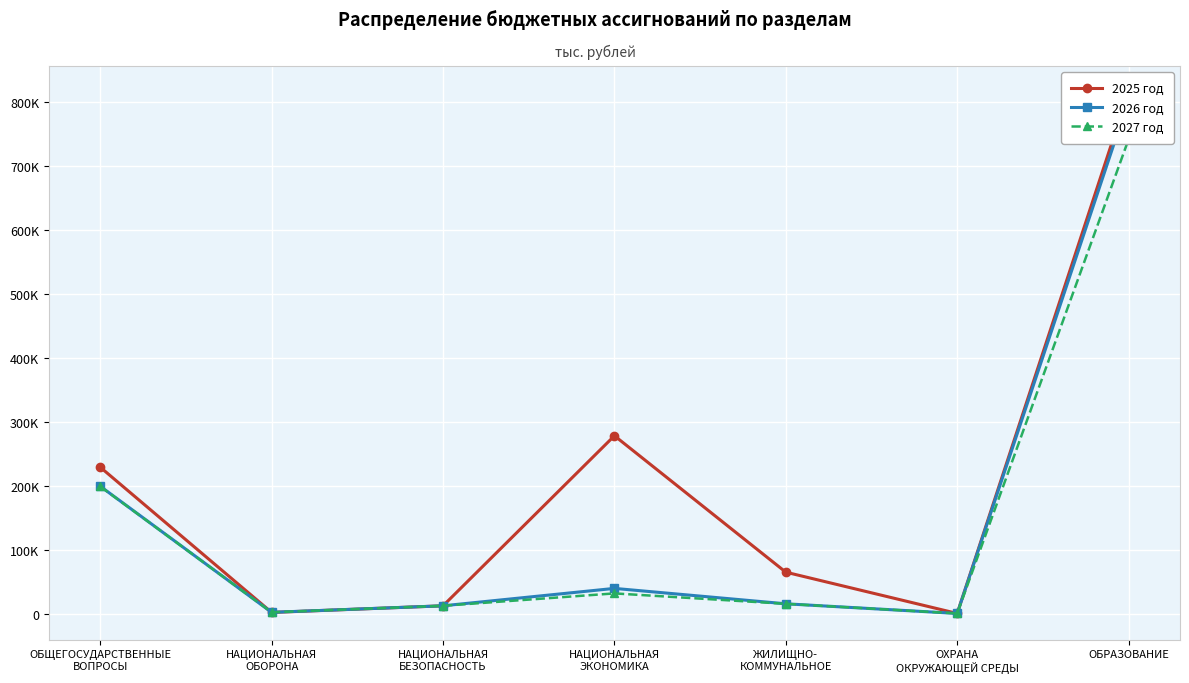

How many times do 2026 год and 2025 год cross each other?

2